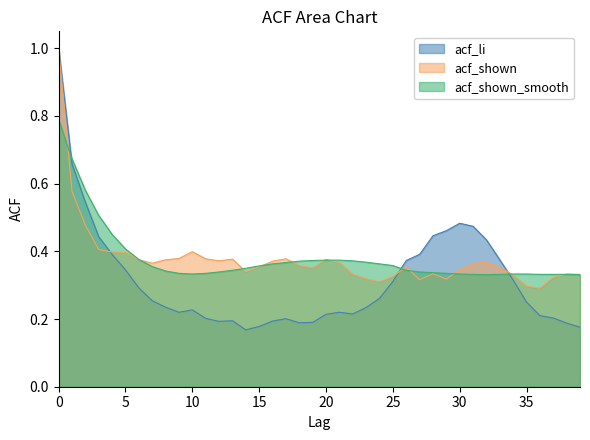

The value of acf_shown_smooth at 25 is 0.1. True or false?

False